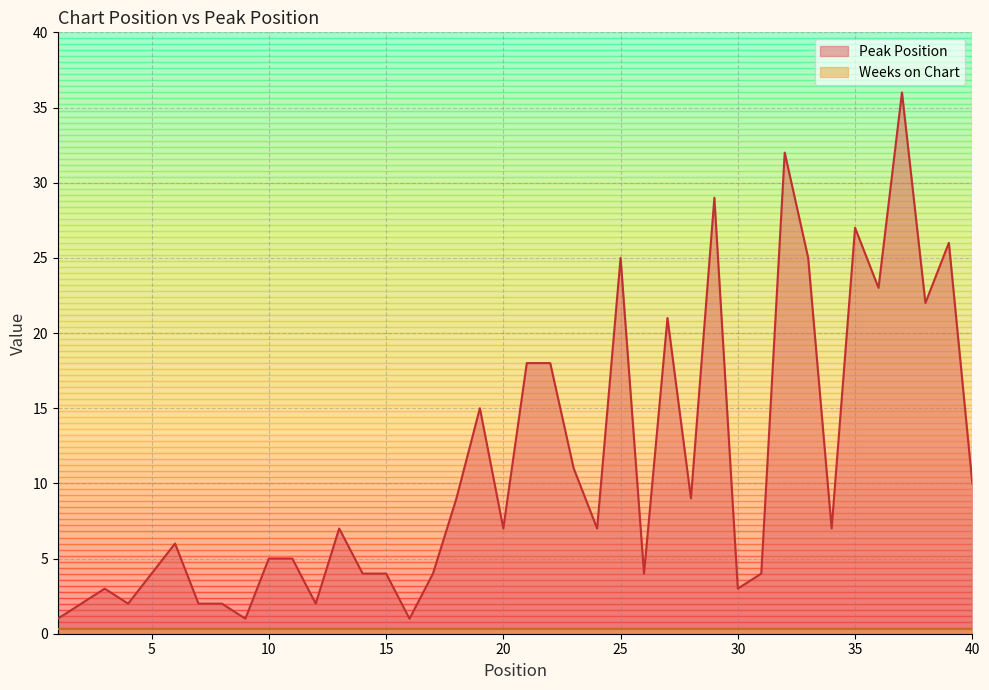

What is the change in value from 14 to 33?

+21